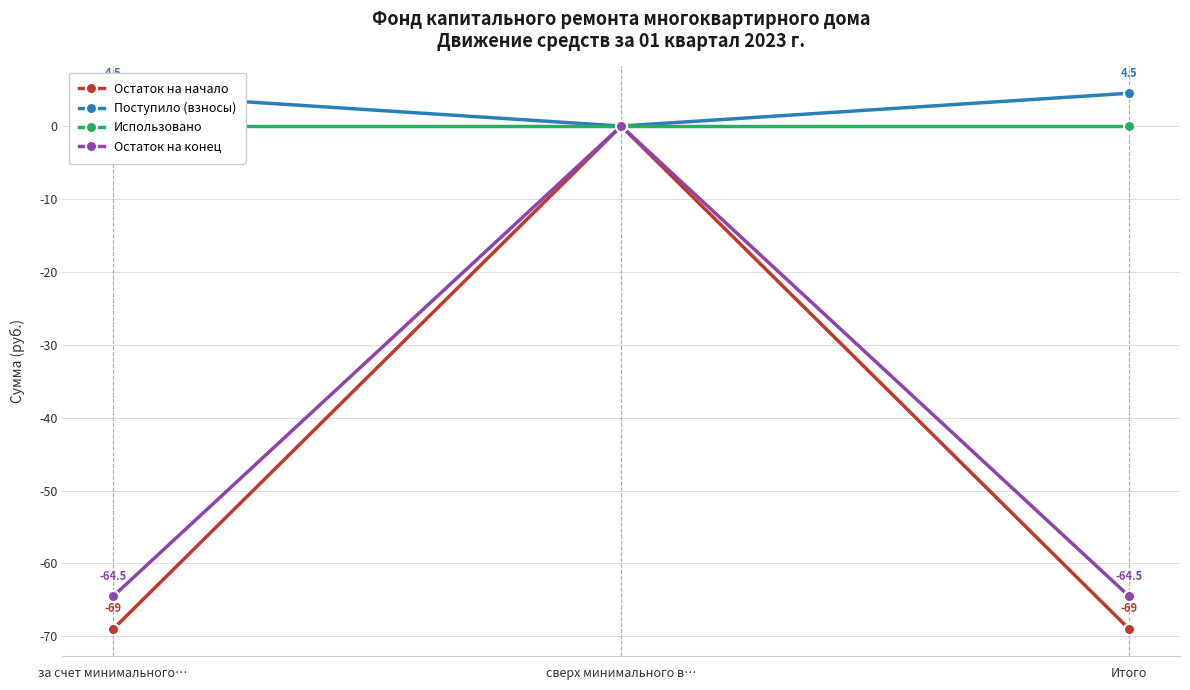

Which series has the largest total across all categories?

Поступило (взносы)